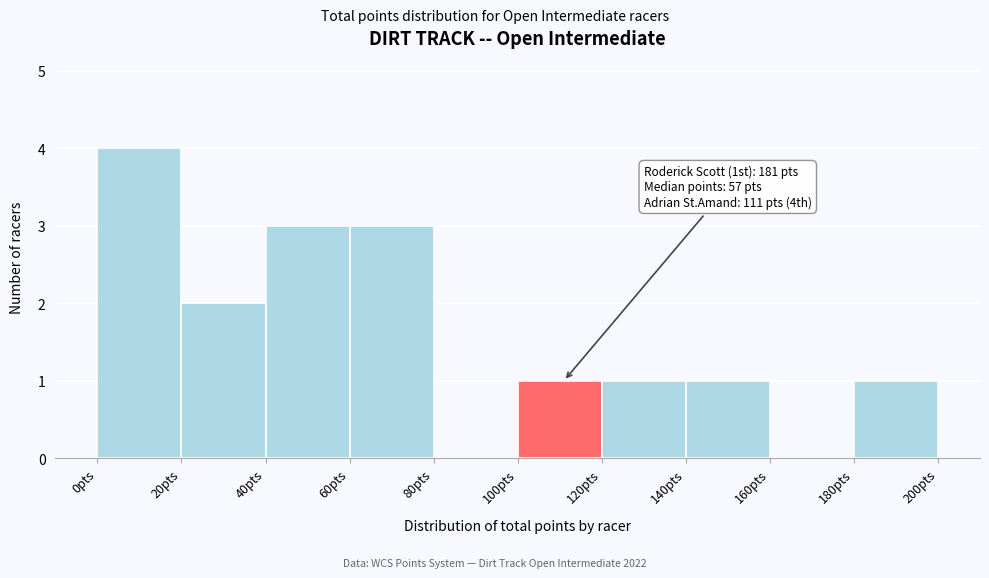

Which range on the x-axis has the tallest bar?

0 to 20